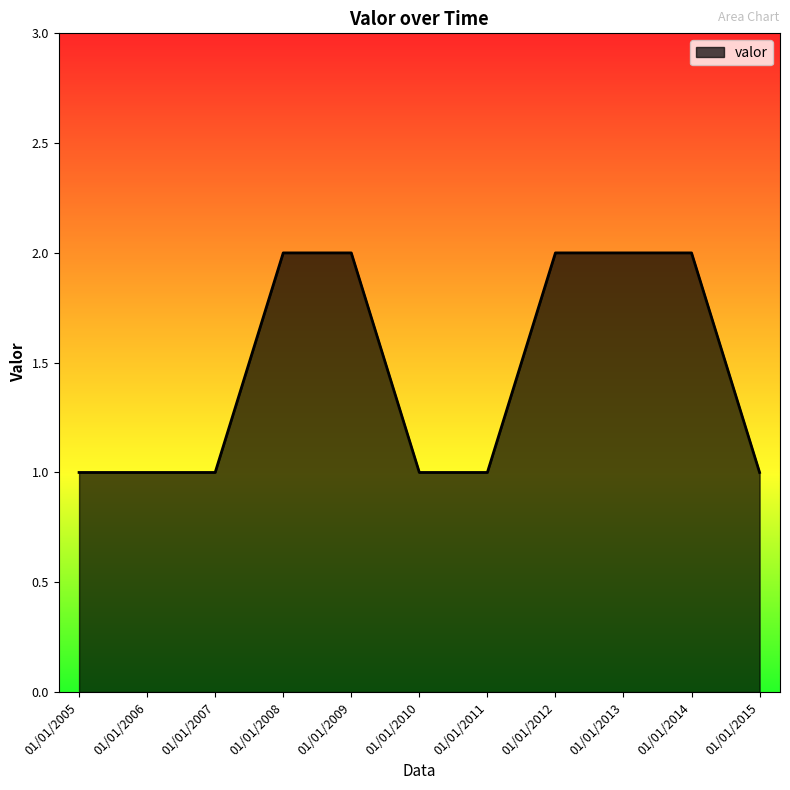

How many lines are shown in the chart?

1